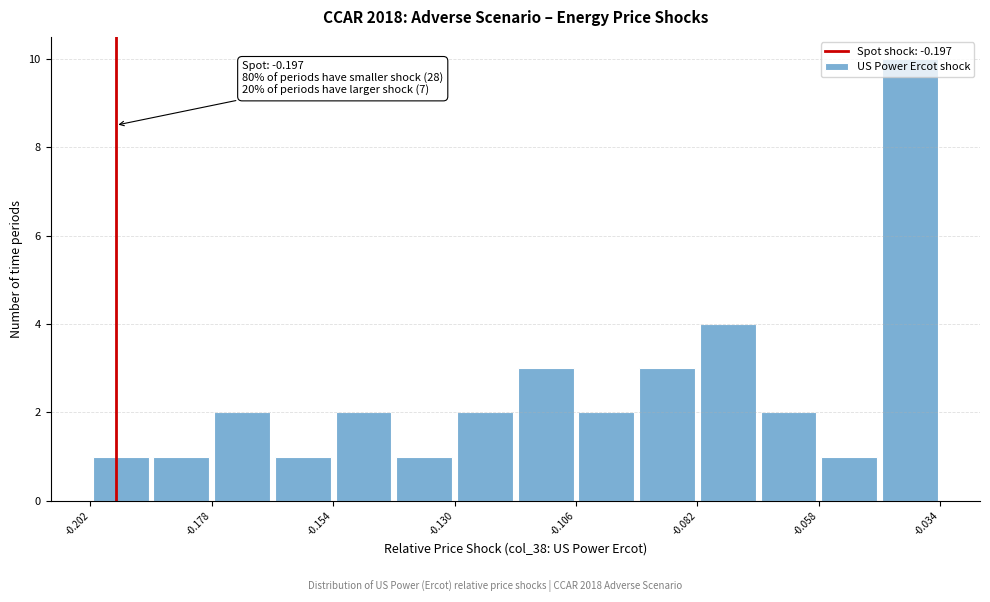

Around what value on the x-axis is the tallest bar? Give the approximate position of its centre, as read against the axis.

-0.040